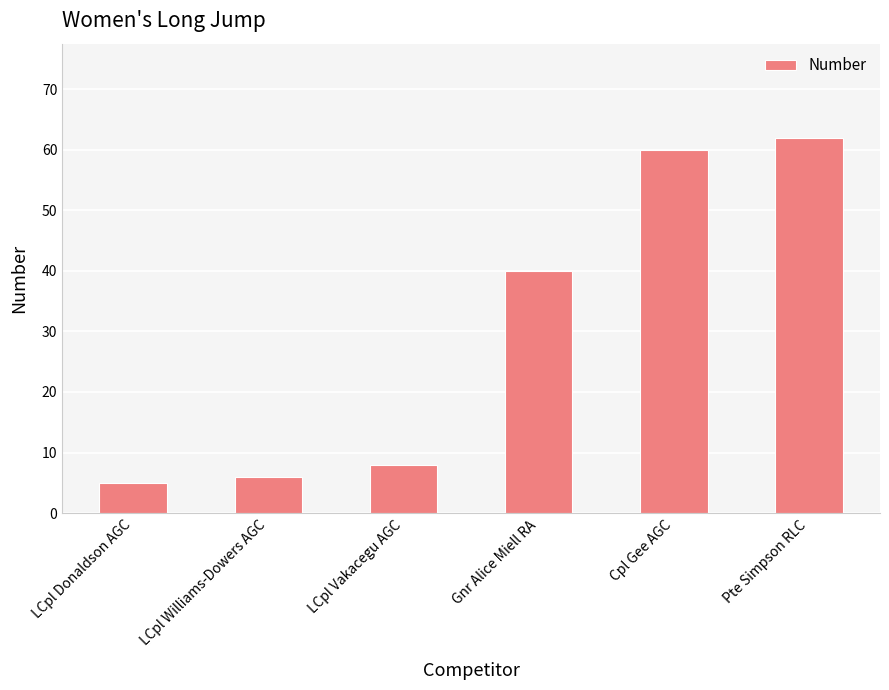

Reading left to right, transcribe all the data shown in this chart.

5	6	8	40	60	62